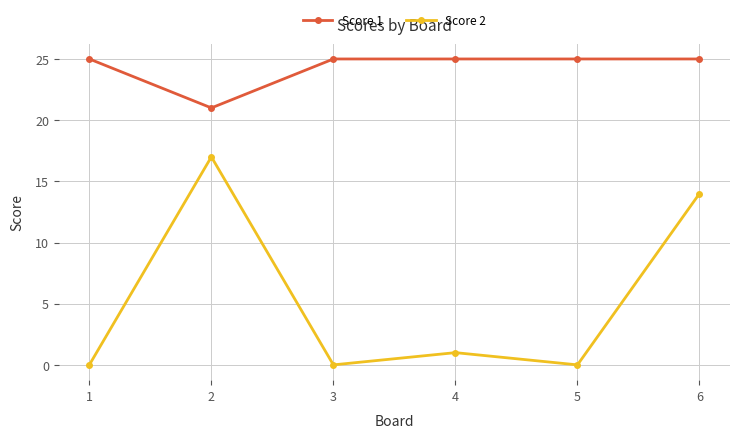

Is it true that Score 2 equals 2 at 4?

False